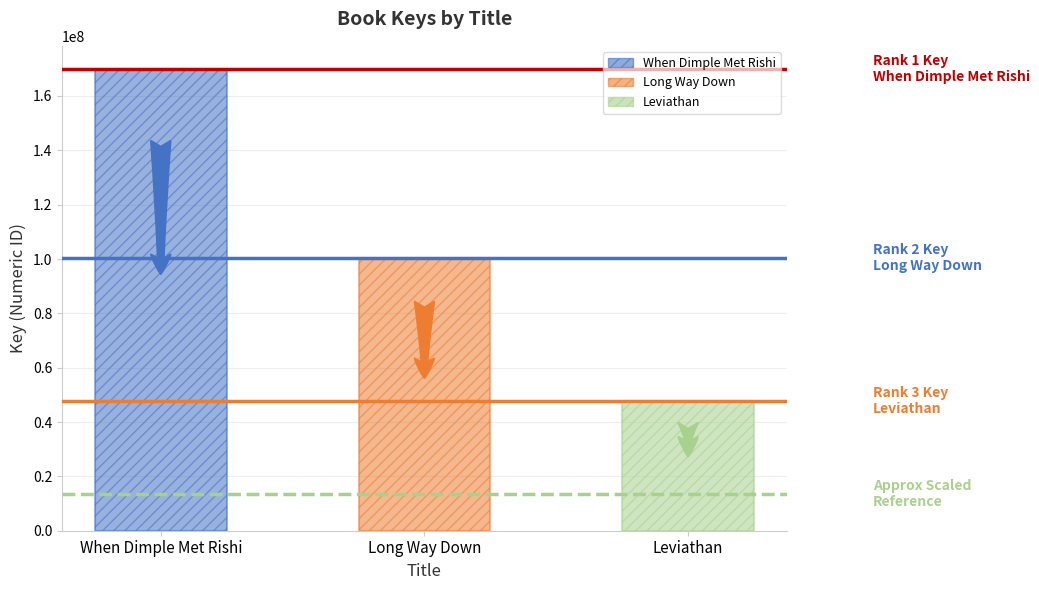

What is the minimum value shown in the chart?

47860103